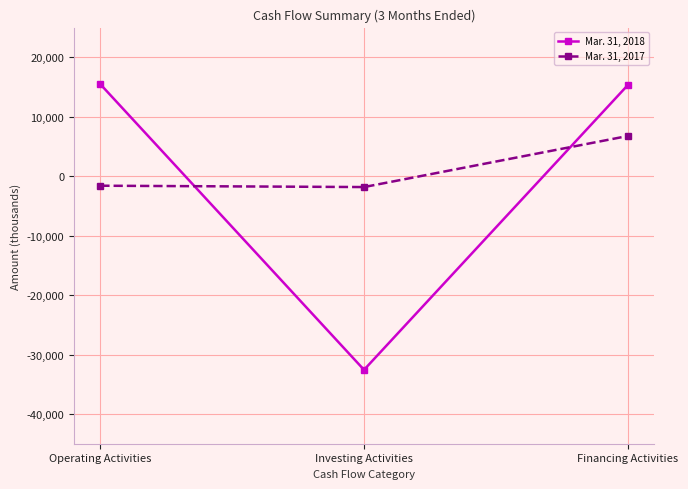

What is the lowest value of the Mar. 31, 2017 series?

-1824